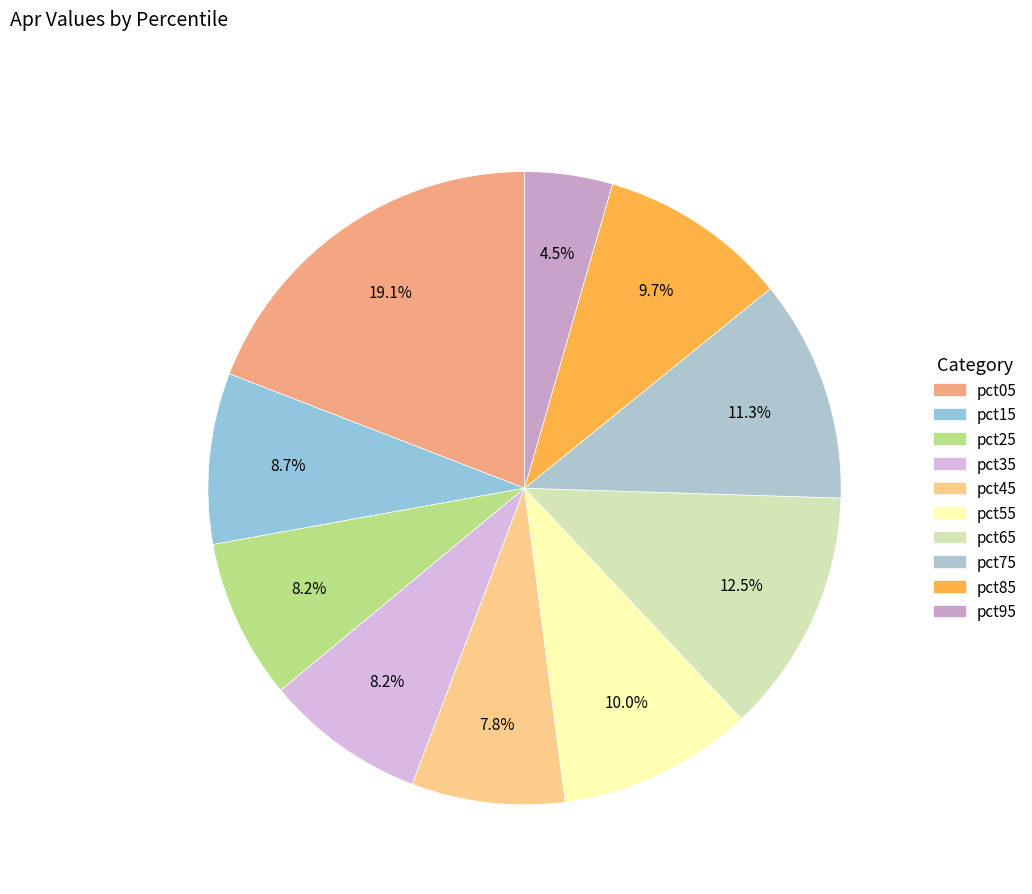

Which slice is the largest?

pct05